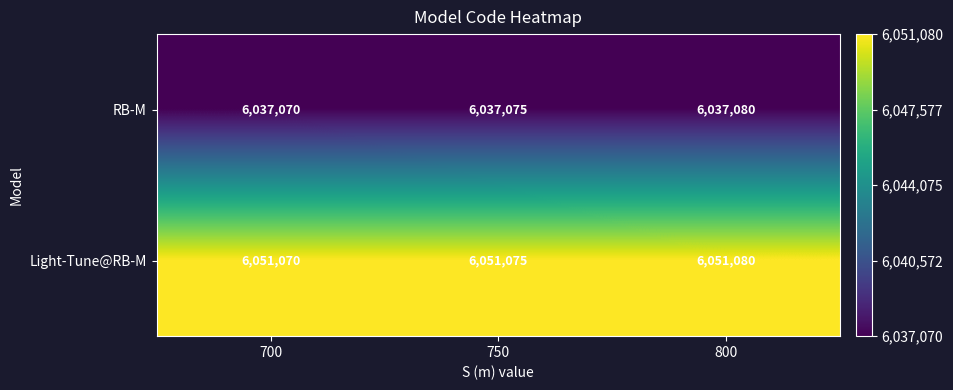

The RB-M series shows 10656112 at 750. True or false?

False